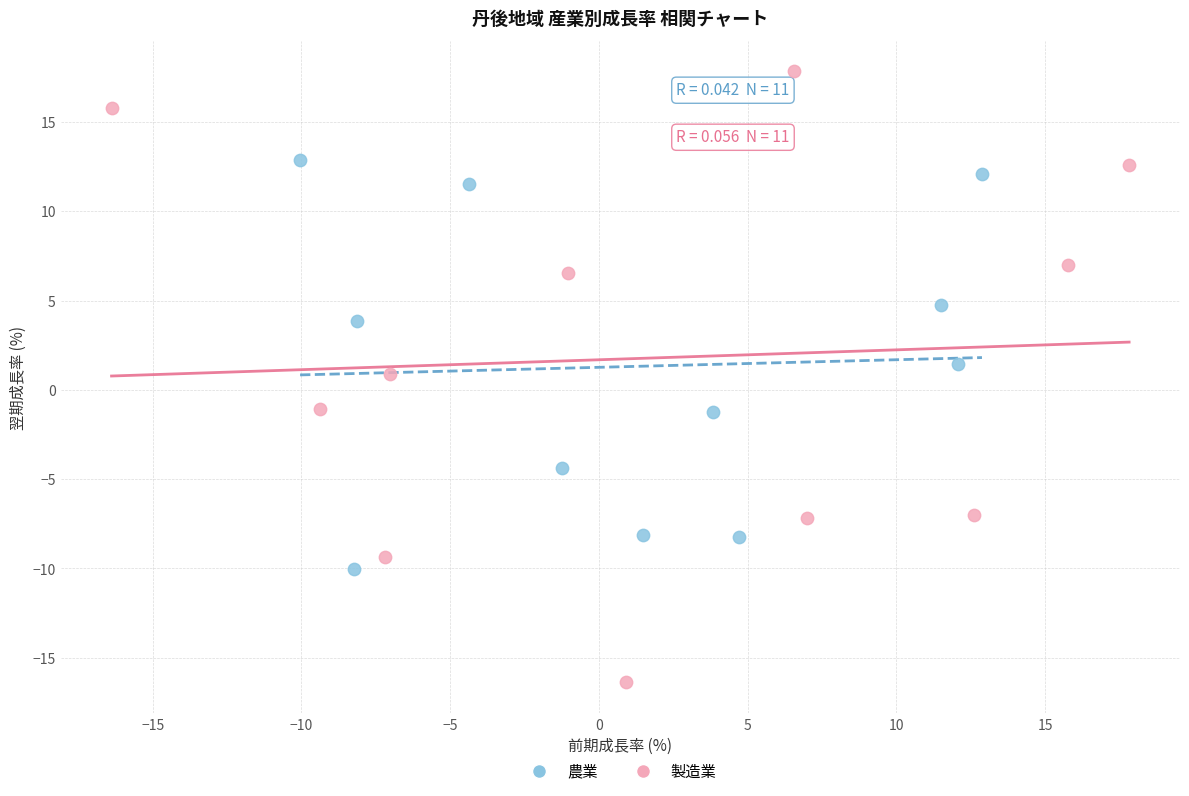

Which series has the widest spread of Y values?

製造業